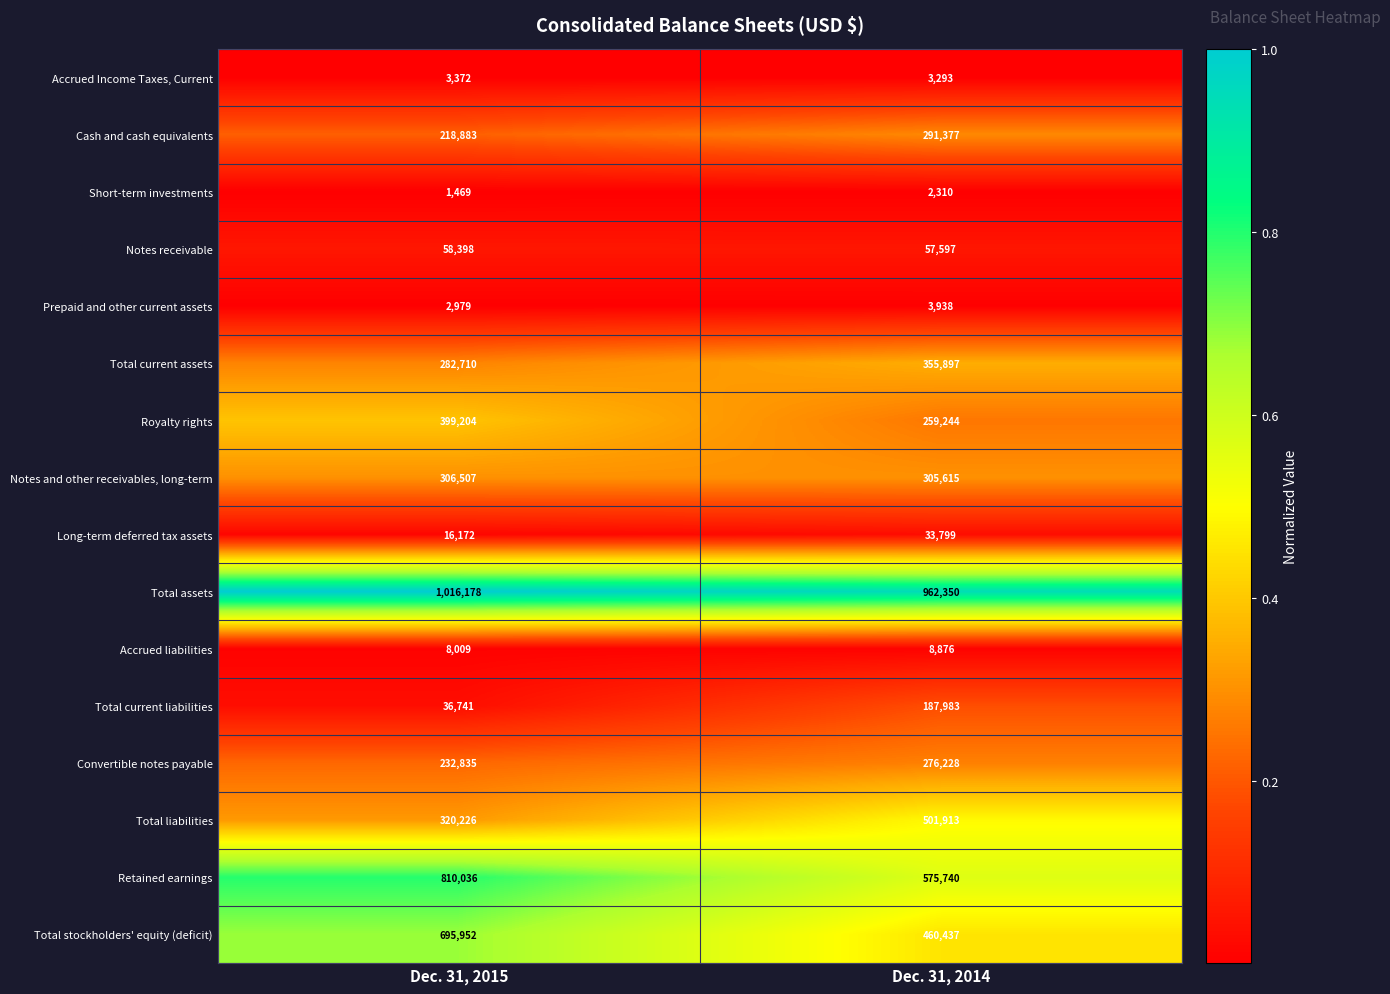

At which category is the sum across all series the highest?

Dec. 31, 2015